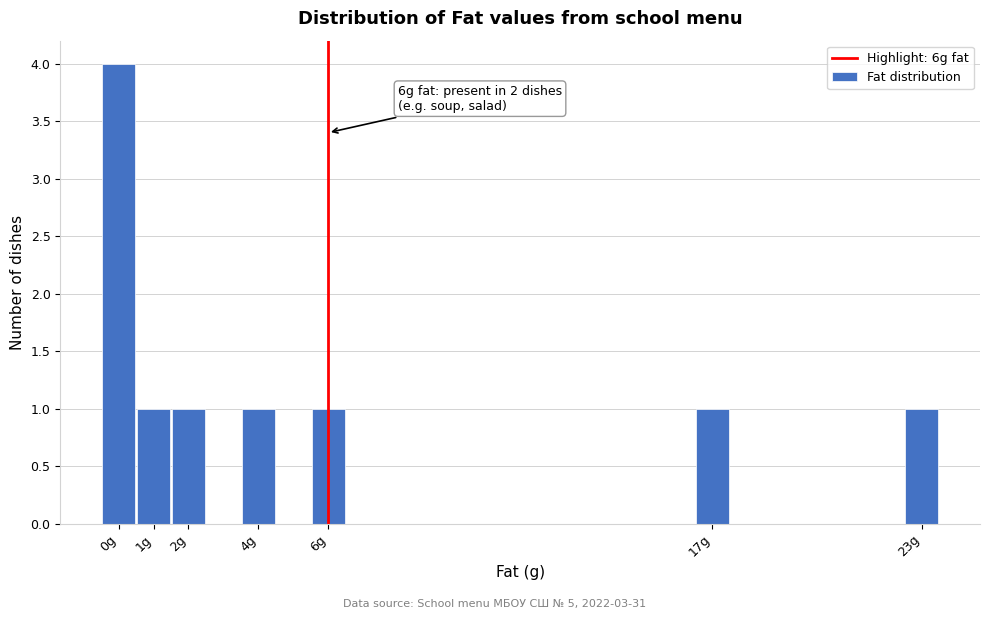

Over which range of the x-axis is the bar tallest?

-0.5 to 0.5